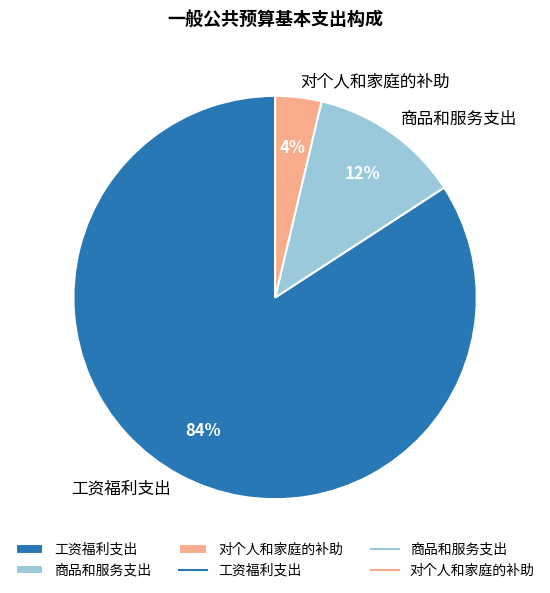

How many slices are in this pie chart?

3